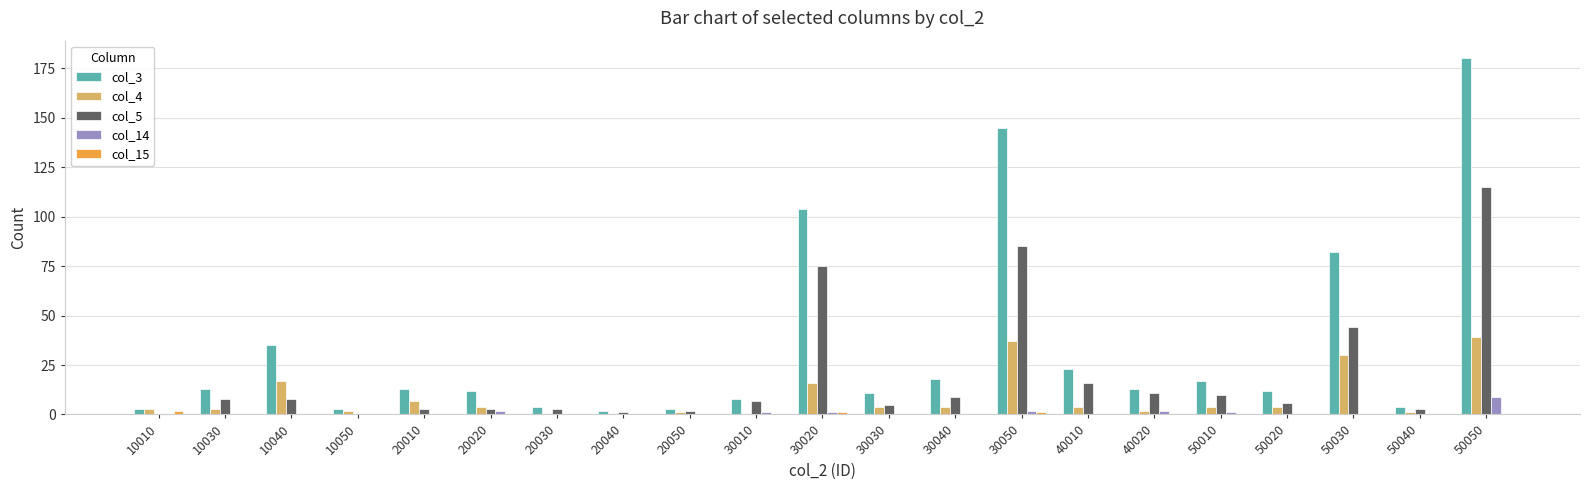

The col_3 series shows 11 at 30030. True or false?

True